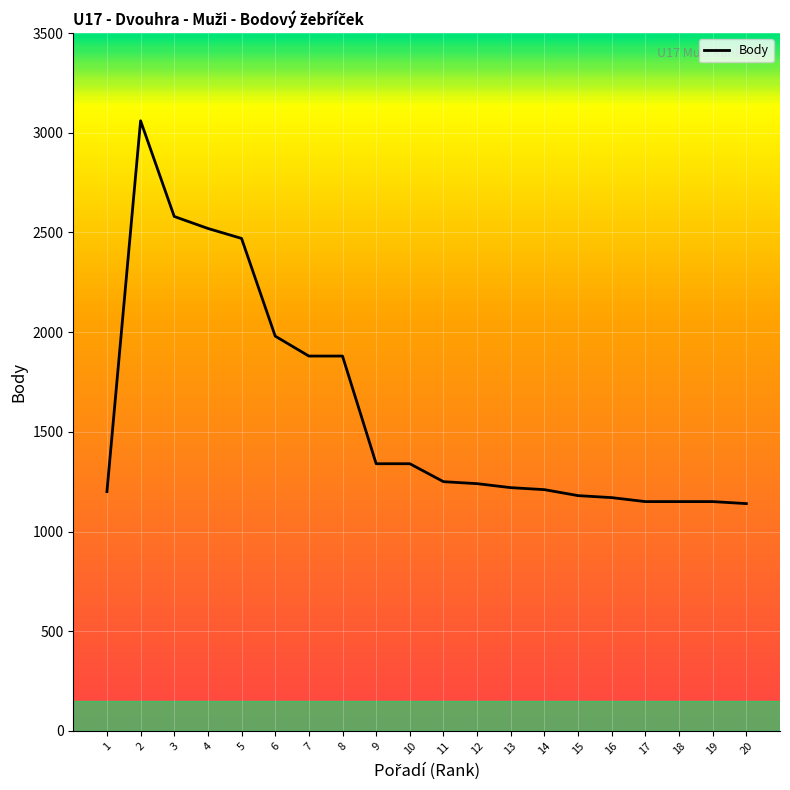

At which label is the value closest to 2100?

6